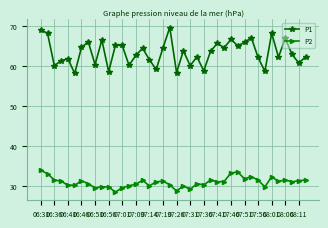

Rank the series by their average value, from lowest to highest.

P2, P1